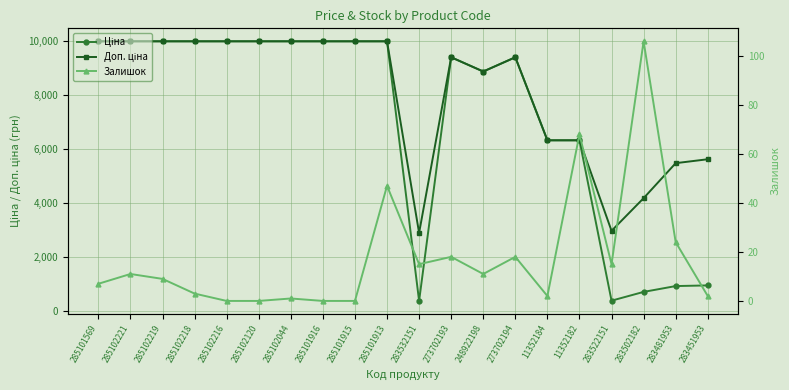

The value of Доп. ціна at 248922198 is 2078.7. True or false?

False